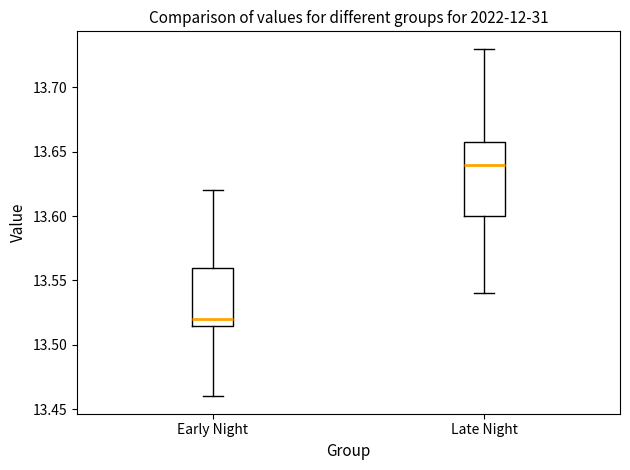

Reading left to right, read every box against the y-axis: the position of its median line, the range the box covers, and the ends of its whiskers. The values are not printed on the chart, so give them approximately, as read against the axis.

Early Night: median 13.520, box 13.515 to 13.560, whiskers 13.460 to 13.620
Late Night: median 13.640, box 13.600 to 13.660, whiskers 13.540 to 13.730